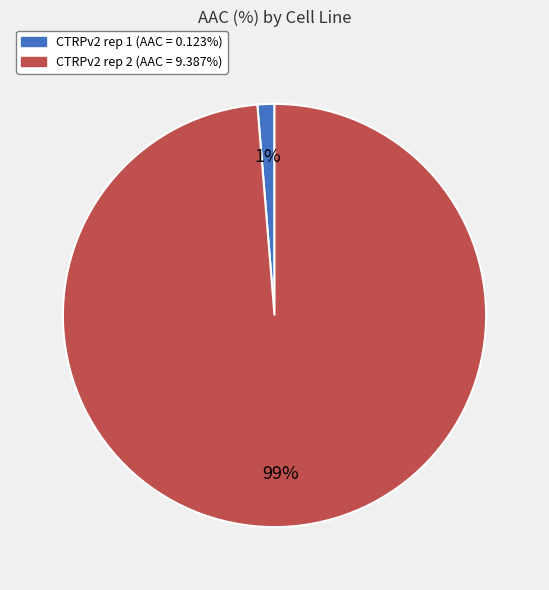

What is the smallest slice in the pie chart?

CTRPv2 rep 1